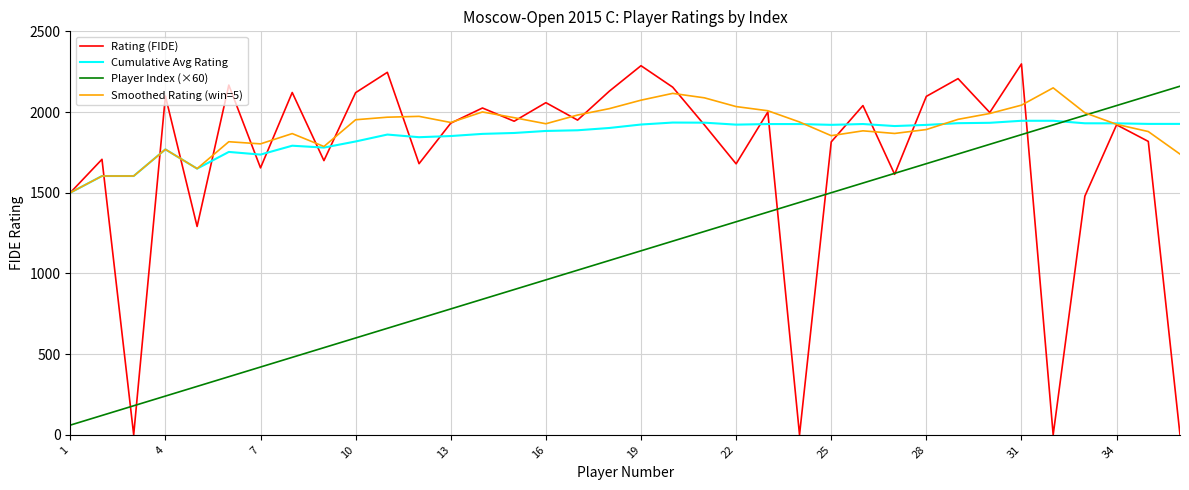

Which series has the largest range (max minus min)?

Rating (FIDE)